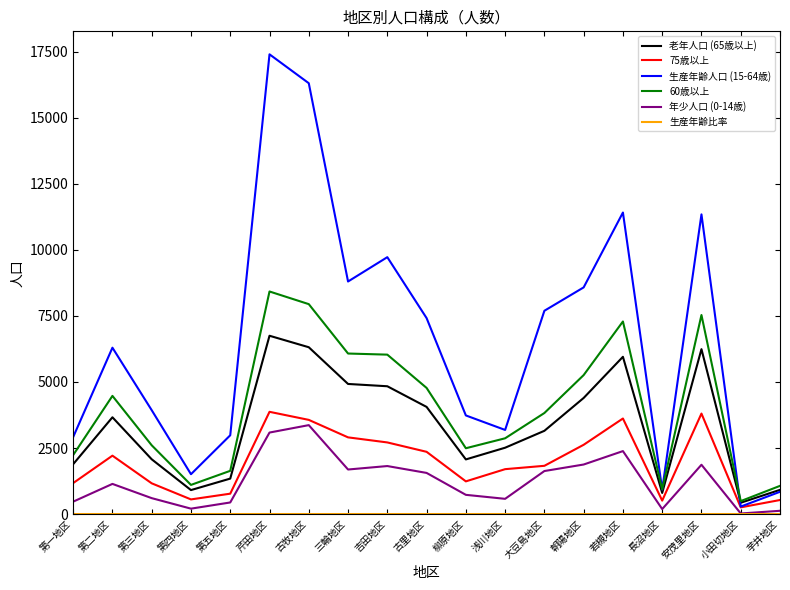

What is the approximate value of 年少人口 (0-14歳) at 古牧地区?

3366.0